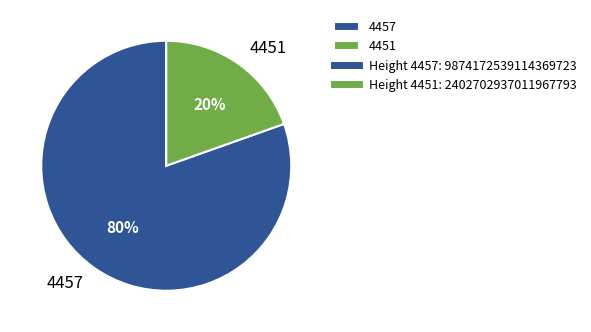

Is there a majority slice in this chart?

Yes